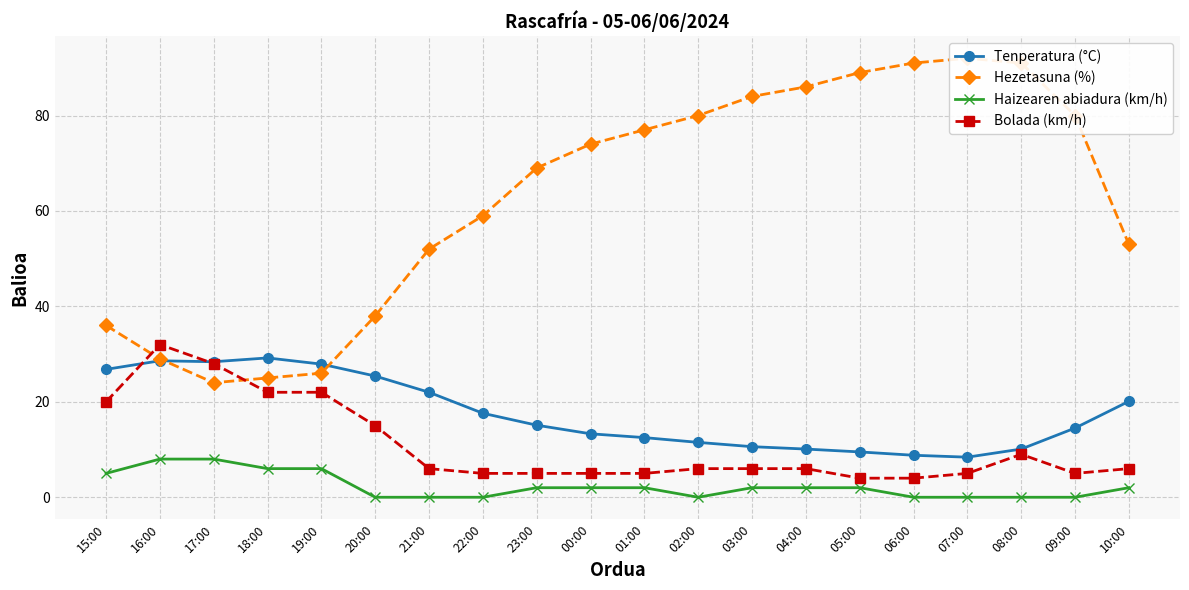

What is the label of the 10th point from the left?

00:00